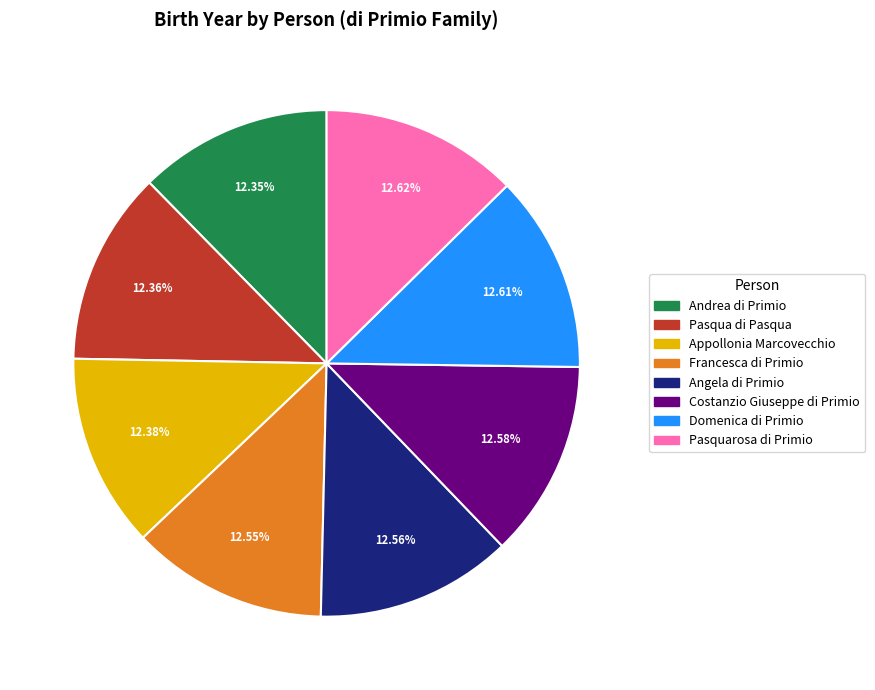

What is the ratio of the value at Angela di Primio to the value at Domenica di Primio?

1.0